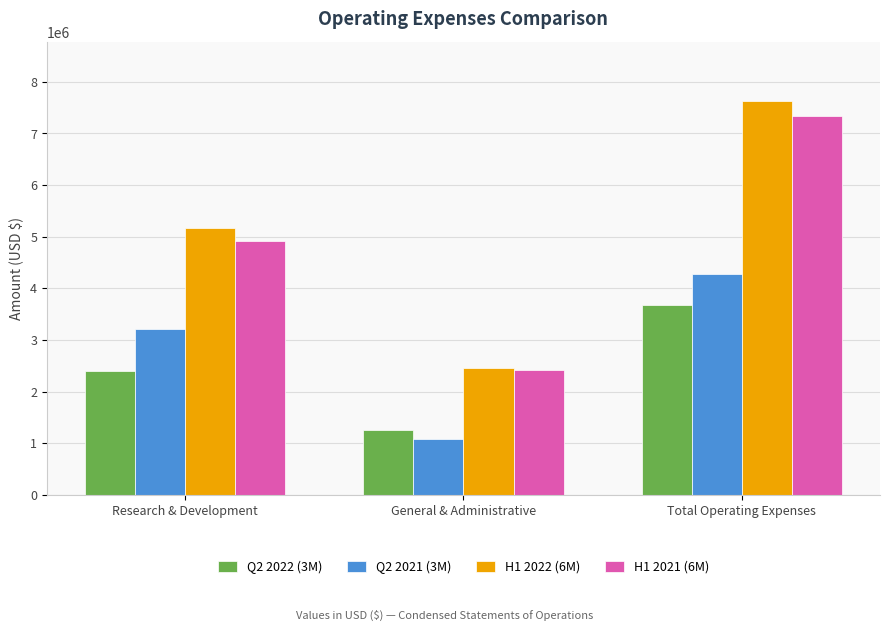

How many data points in H1 2022 (6M) are less than 5175540?

1